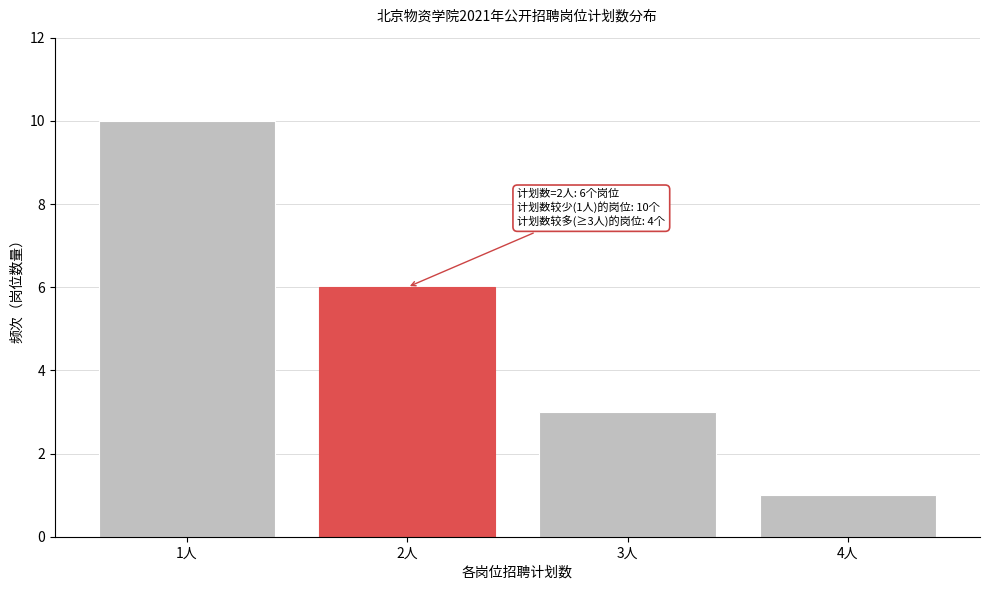

Reading left to right, list all the values displayed in this chart.

10	6	3	1